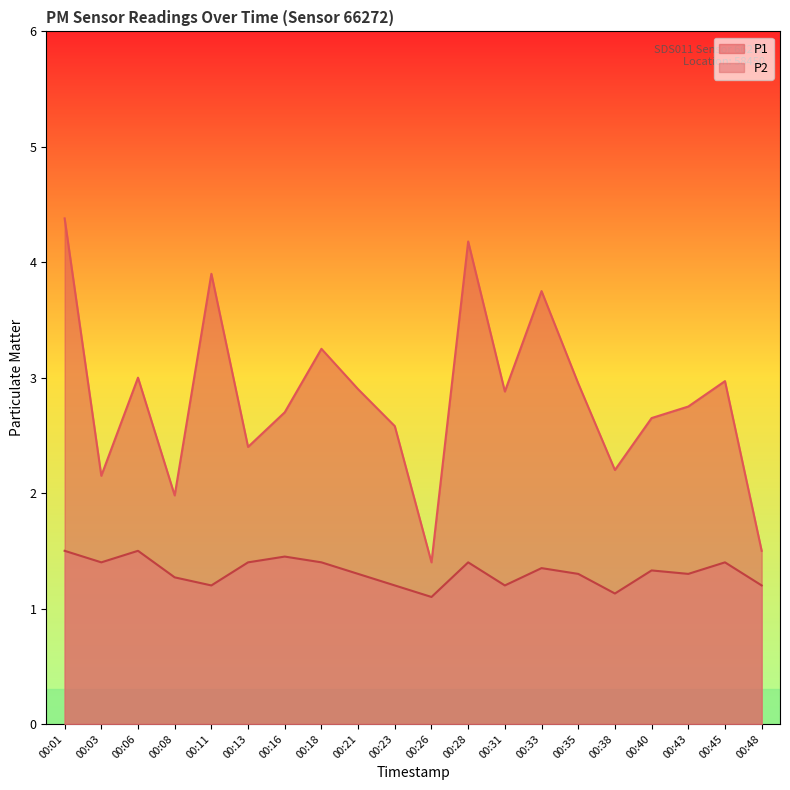

Which category has the lowest value across all series?

00:26